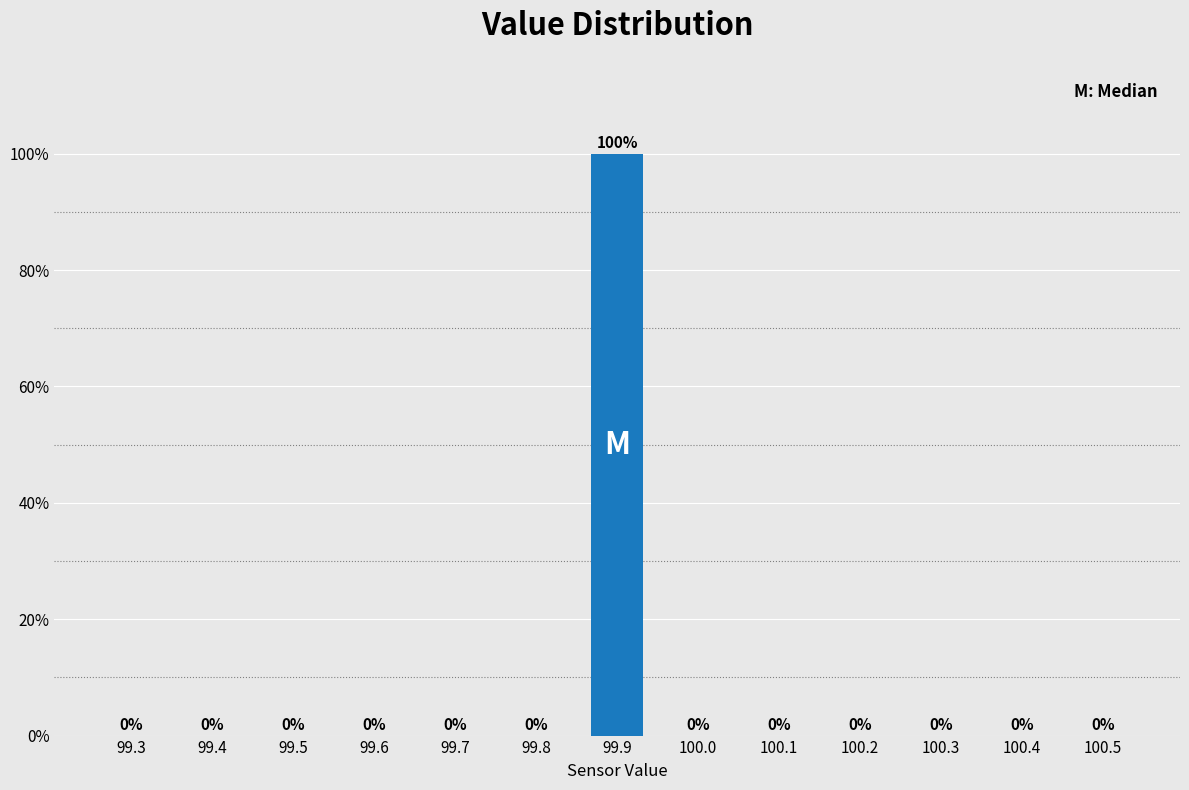

Reading left to right, what are all the values shown in this chart?

99.3=0	99.4=0	99.5=0	99.6=0	99.7=0	99.8=0	99.9=100	100.0=0	100.1=0	100.2=0	100.3=0	100.4=0	100.5=0